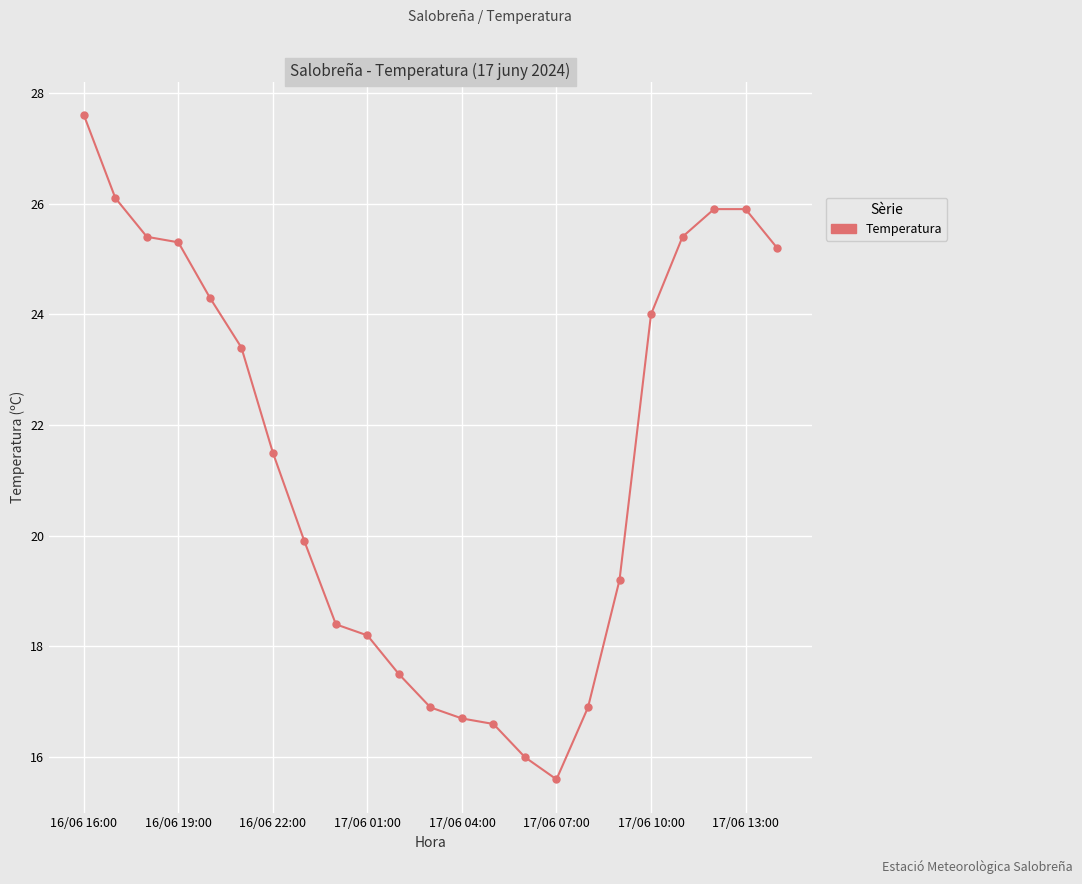

What is the difference between the second highest and minimum values?

10.5